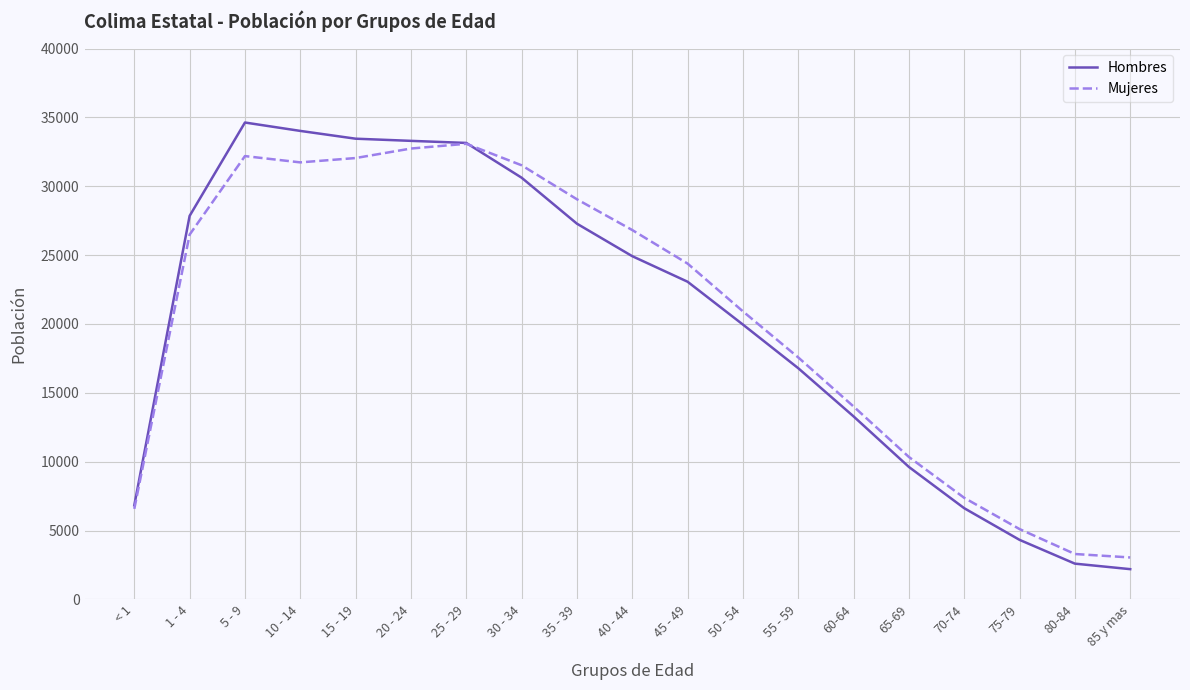

What is the total value across all series at 65-69?

19964